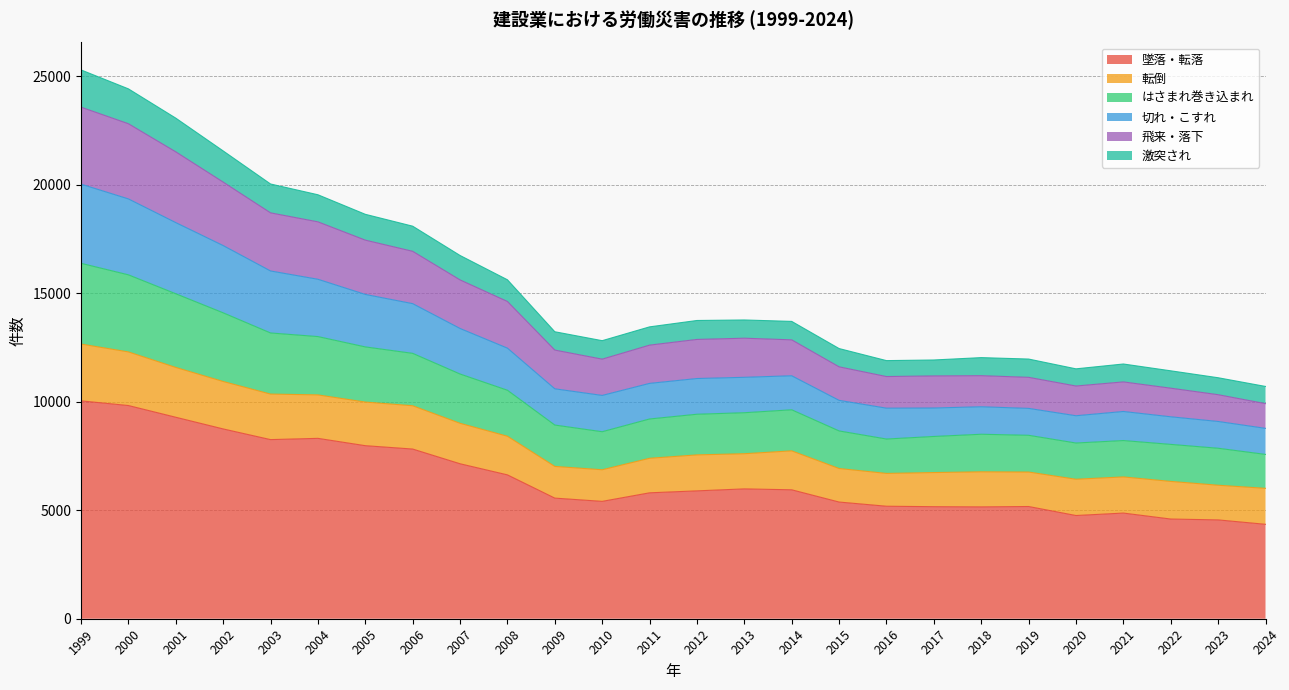

True or false: 墜落・転落 and 切れ・こすれ cross at least once.

False